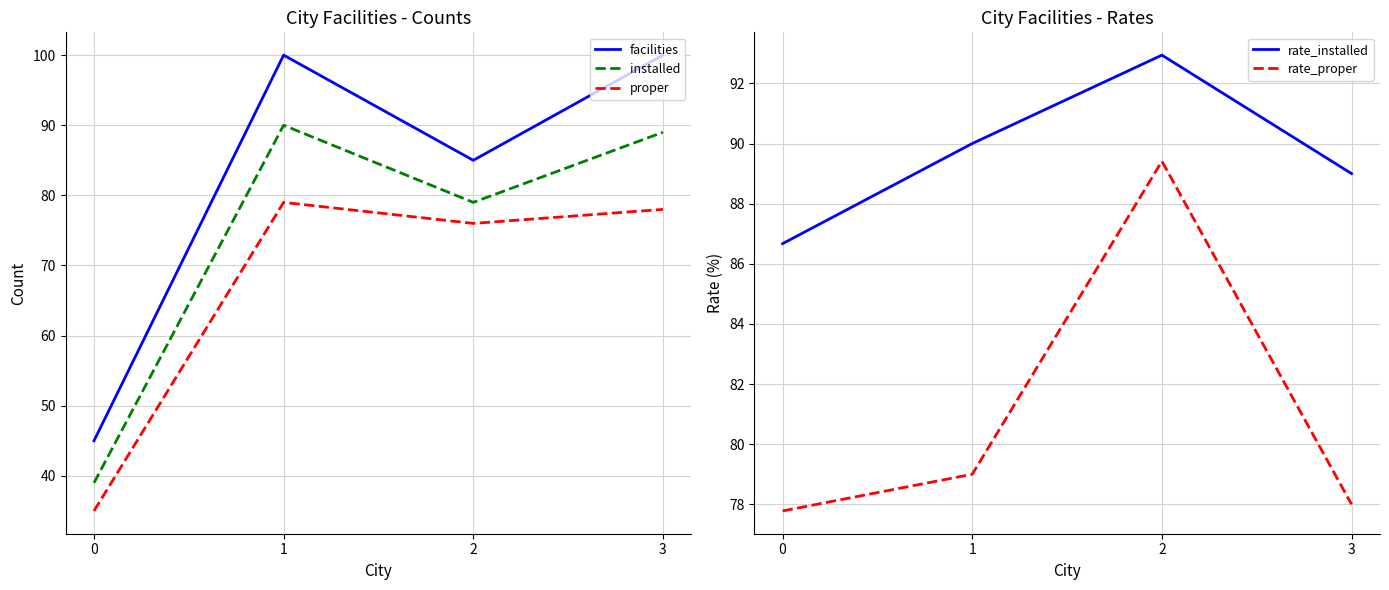

Reading left to right, what are all the values shown in this chart?

facilities: 0=45.0	1=100.0	2=85.0	3=100.0
installed: 0=39.0	1=90.0	2=79.0	3=89.0
proper: 0=35.0	1=79.0	2=76.0	3=78.0
rate_installed: 0=86.7	1=90.0	2=92.9	3=89.0
rate_proper: 0=77.8	1=79.0	2=89.4	3=78.0